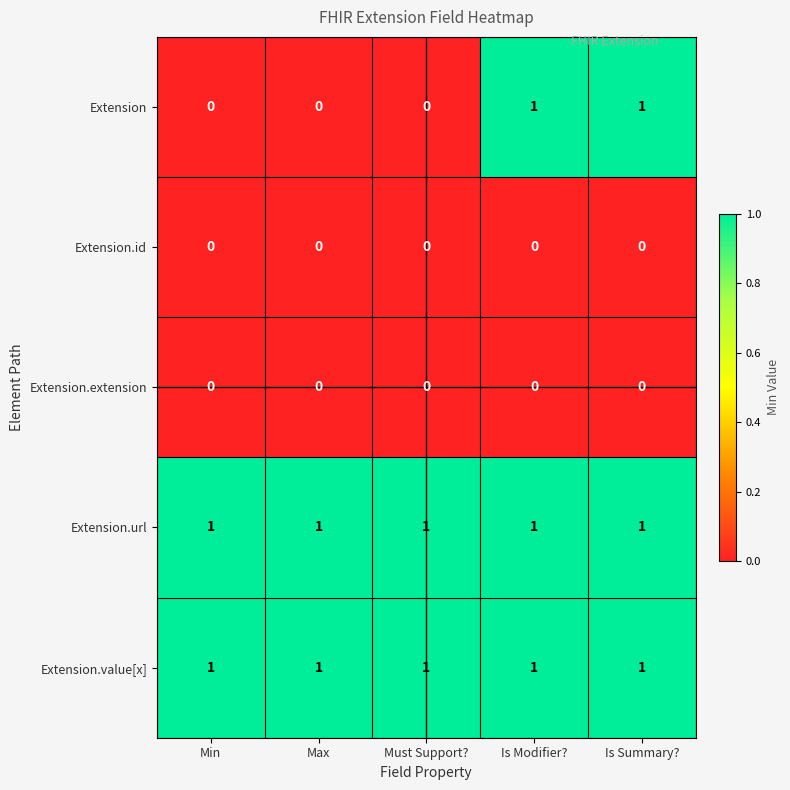

What is the sum of all Extension.url values?

5